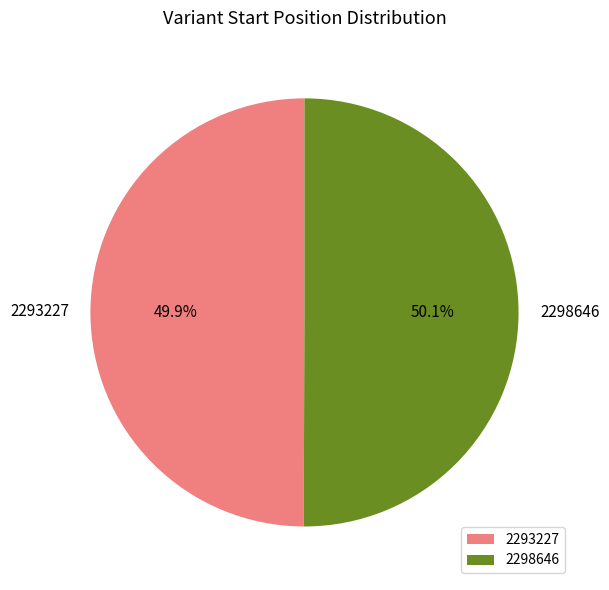

The 2298646 slice represents 57% of the pie. True or false?

False